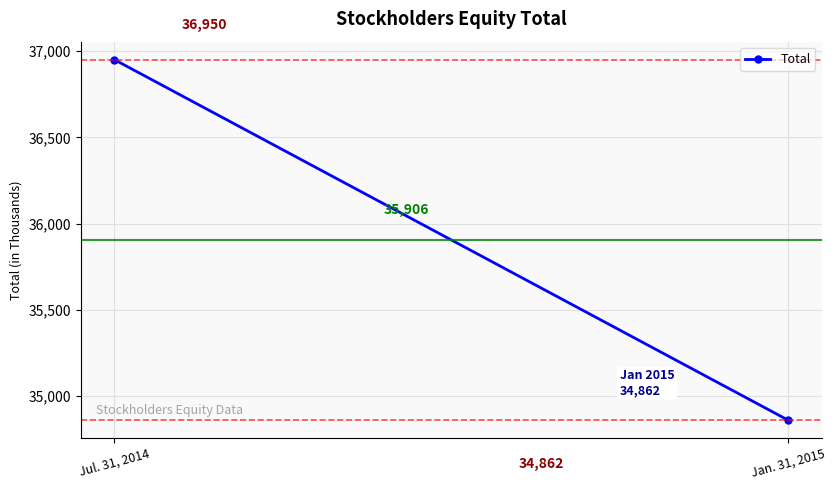

How many values are between 34862 and 36950?

2